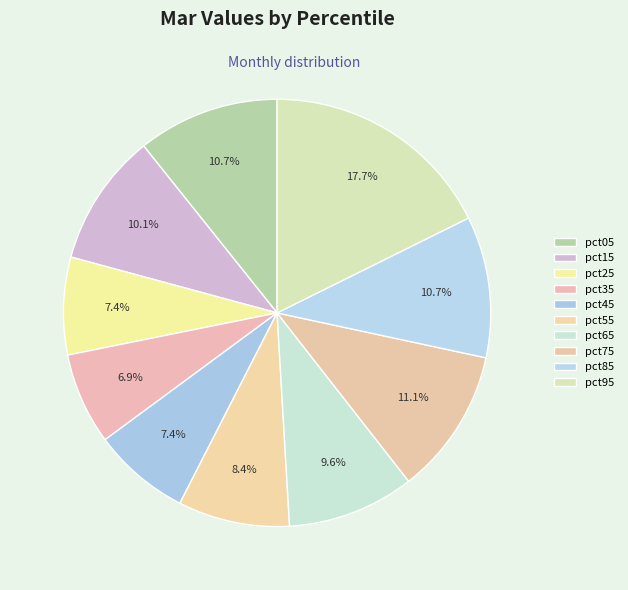

Is it true that pct15 is 10% of the pie?

True